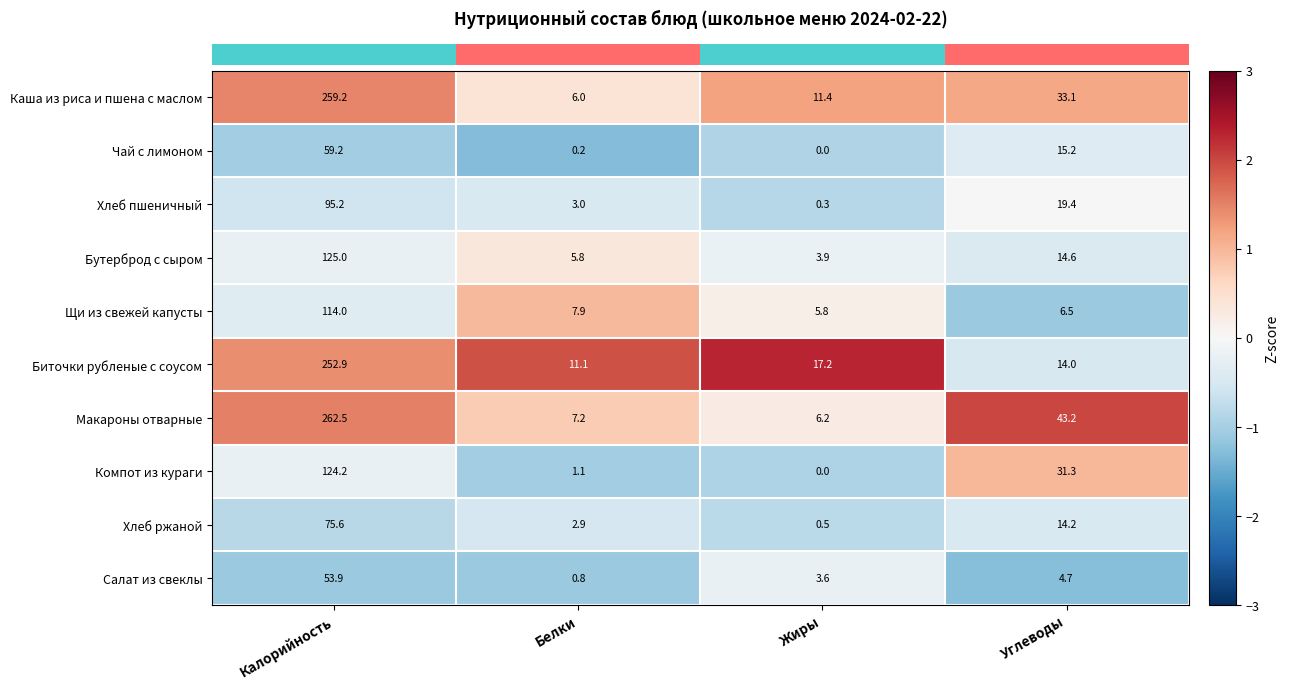

Rank the series by their maximum value, from highest to lowest.

Макароны отварные, Каша из риса и пшена с маслом, Биточки рубленые с соусом, Бутерброд с сыром, Компот из кураги, Щи из свежей капусты, Хлеб пшеничный, Хлеб ржаной, Чай с лимоном, Салат из свеклы